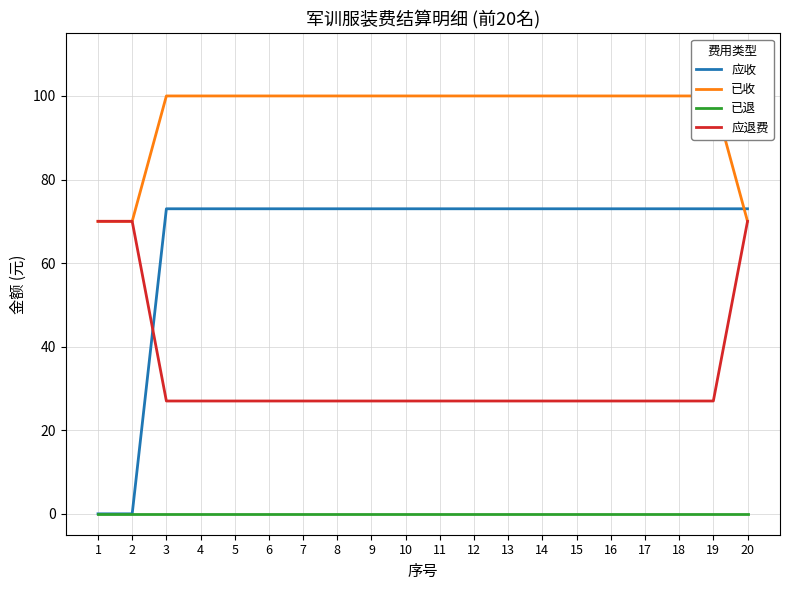

How many distinct data groups are displayed?

4